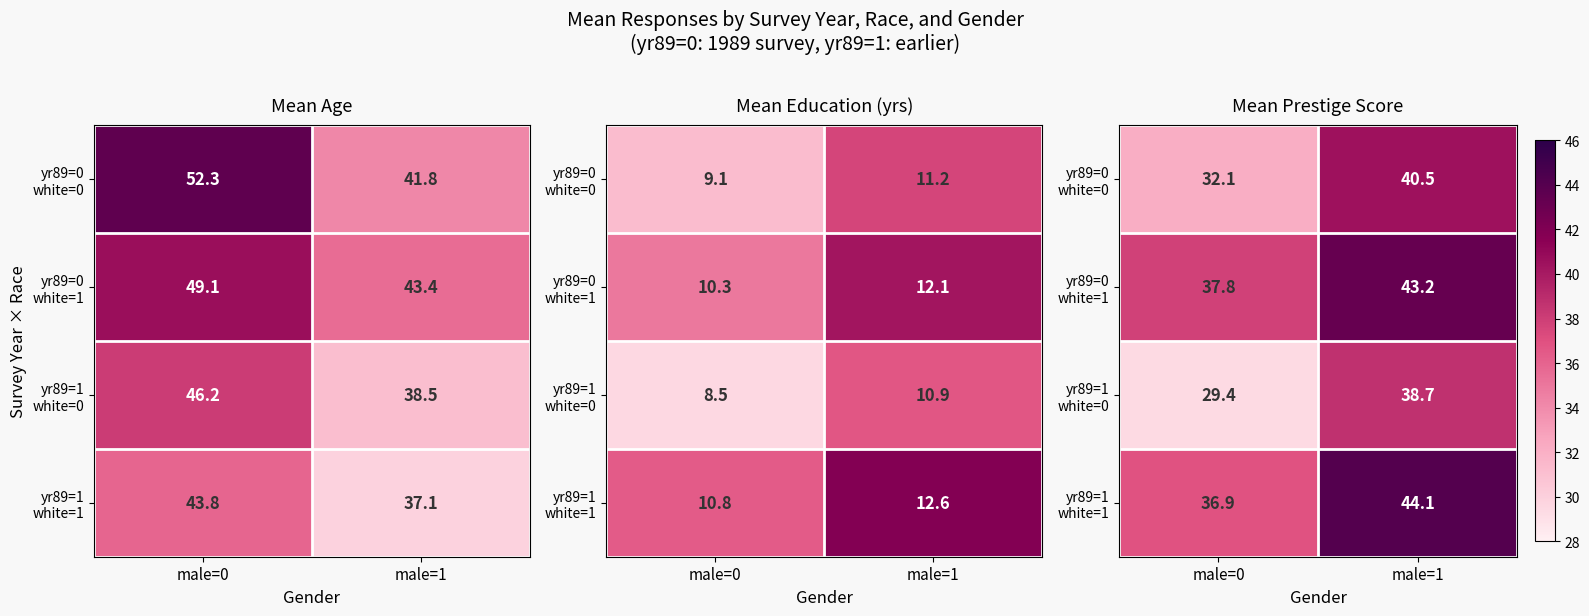

What is the average value of the yr89=1 white=1 series?

40.5